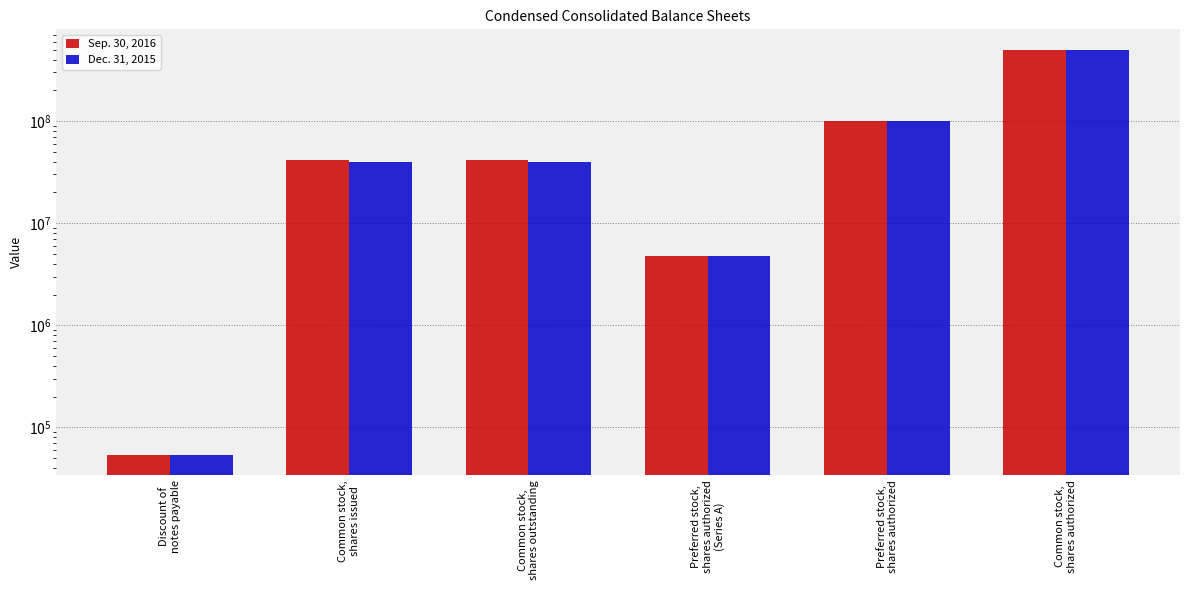

Reading left to right, list all the values displayed in this chart.

Sep. 30, 2016: Discount of
notes payable=53521	Common stock,
shares issued=41386875	Common stock,
shares outstanding=41386875	Preferred stock,
shares authorized
(Series A)=4807309	Preferred stock,
shares authorized=100000000	Common stock,
shares authorized=500000000
Dec. 31, 2015: Discount of
notes payable=53521	Common stock,
shares issued=39936875	Common stock,
shares outstanding=39936875	Preferred stock,
shares authorized
(Series A)=4807309	Preferred stock,
shares authorized=100000000	Common stock,
shares authorized=500000000